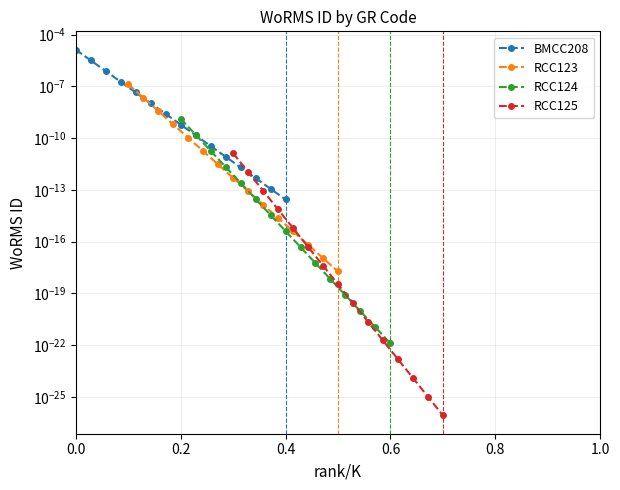

Reading left to right, what are all the values shown in this chart?

BMCC208: 0.0	0.0	0.0	0.0	0.0	0.0	0.0	0.0	0.0	0.0	0.0	0.0	0.0	0.0	0.0
RCC123: 0.0	0.0	0.0	0.0	0.0	0.0	0.0	0.0	0.0	0.0	0.0	0.0	0.0	0.0	0.0
RCC124: 0.0	0.0	0.0	0.0	0.0	0.0	0.0	0.0	0.0	0.0	0.0	0.0	0.0	0.0	0.0
RCC125: 0.0	0.0	0.0	0.0	0.0	0.0	0.0	0.0	0.0	0.0	0.0	0.0	0.0	0.0	0.0